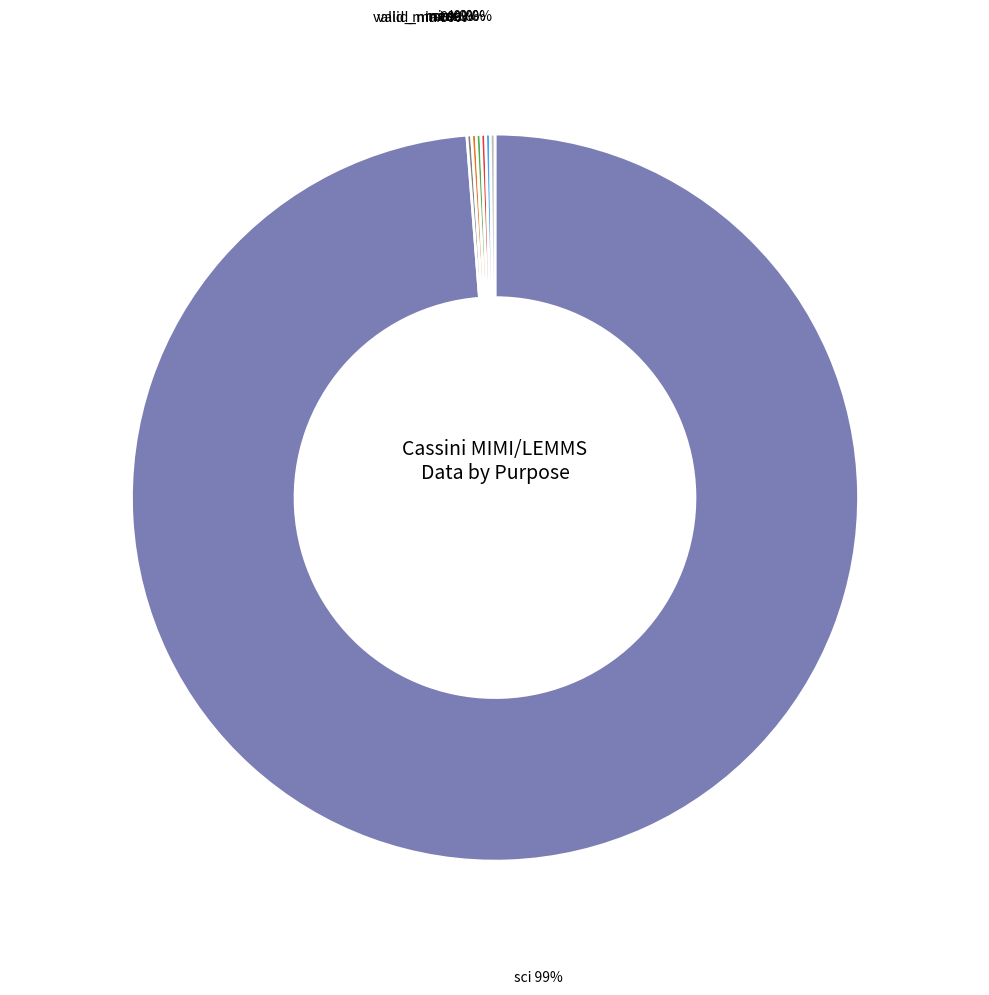

Is there any slice that represents more than half of the pie?

Yes